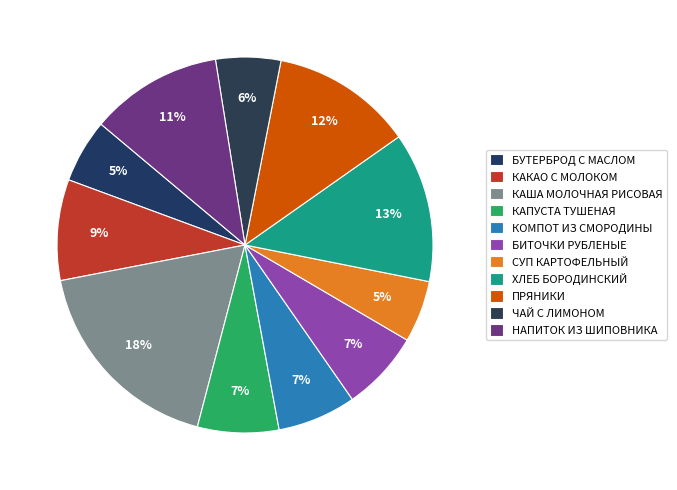

How many segments does this pie chart have?

11